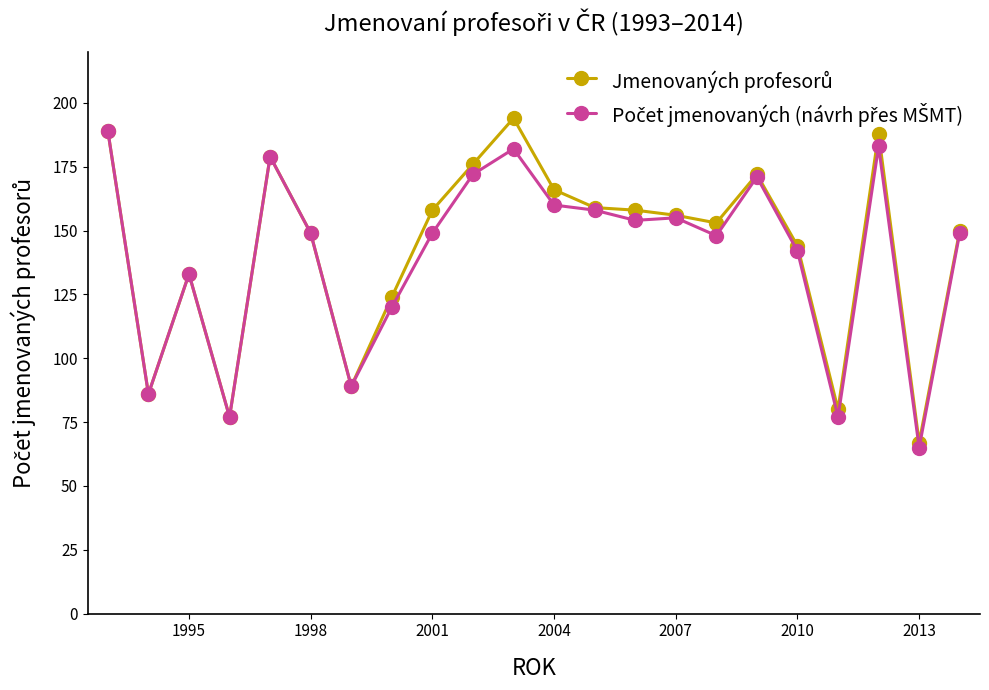

What is the maximum value shown in the chart?

194